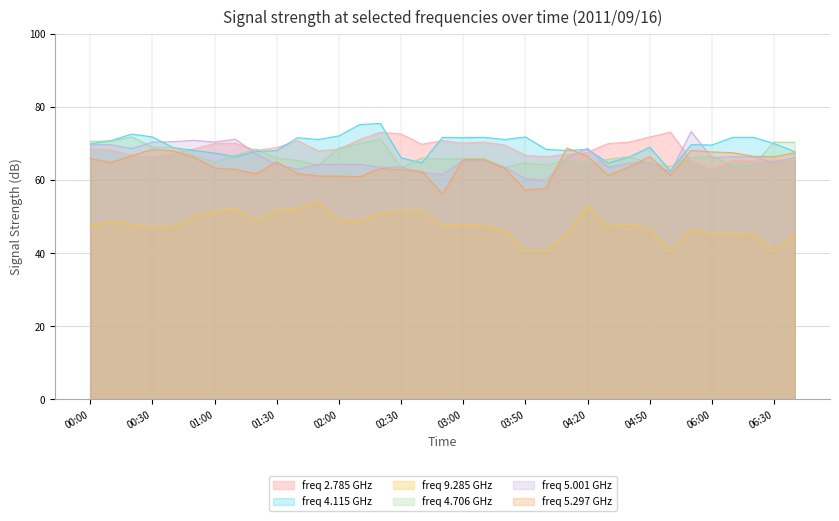

What is the spread (max minus min) of values at 03:20?

24.7